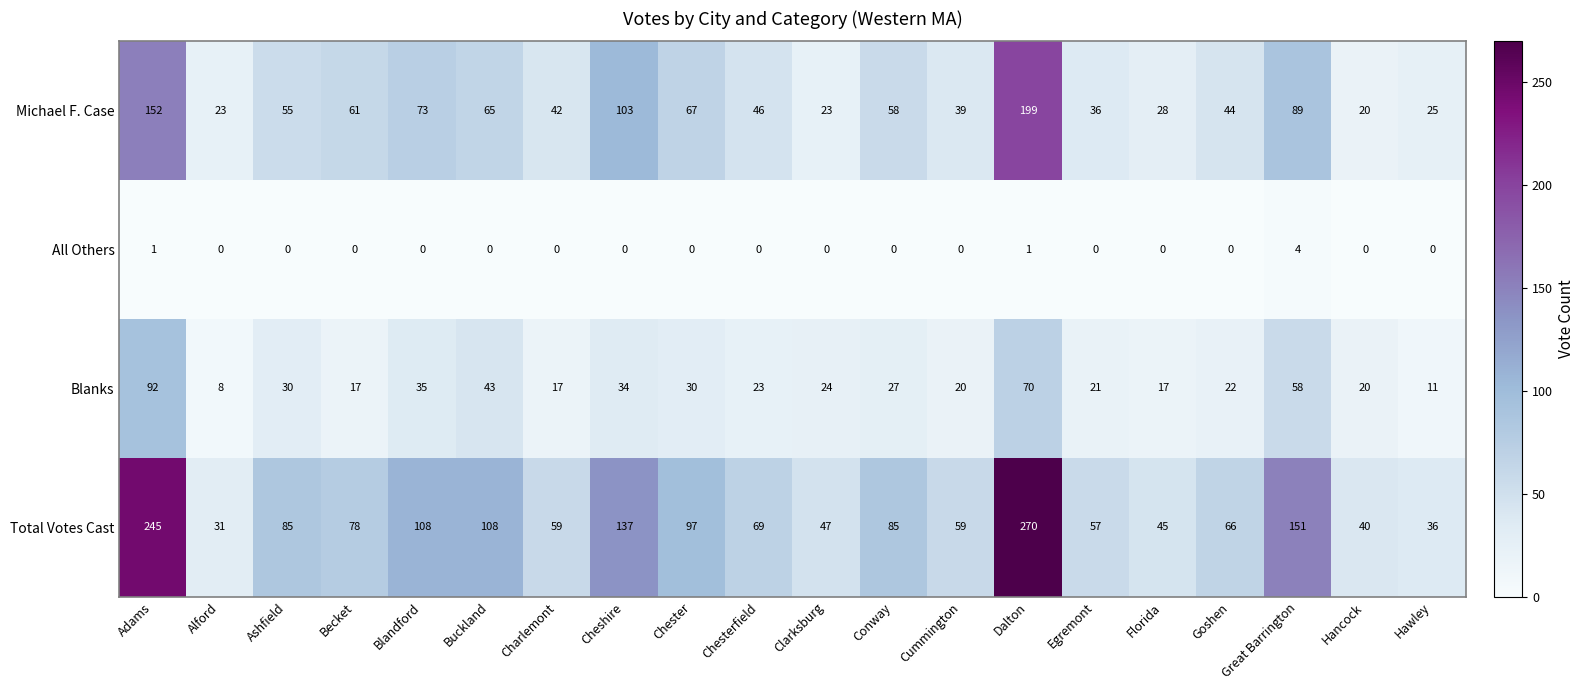

How many data points does each series have?

20